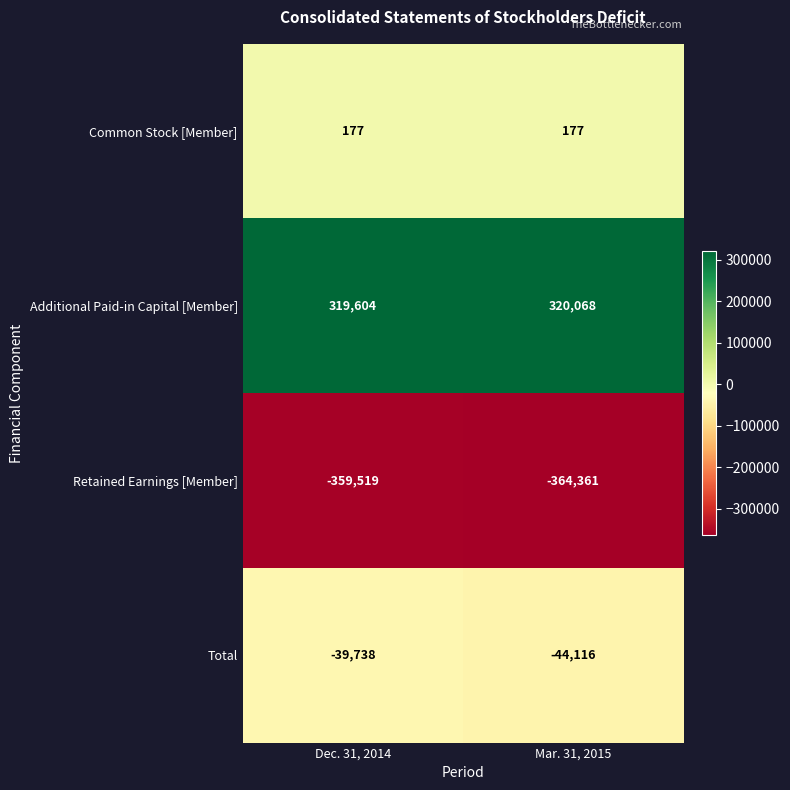

What is the sum of all Additional Paid-in Capital [Member] values?

639672